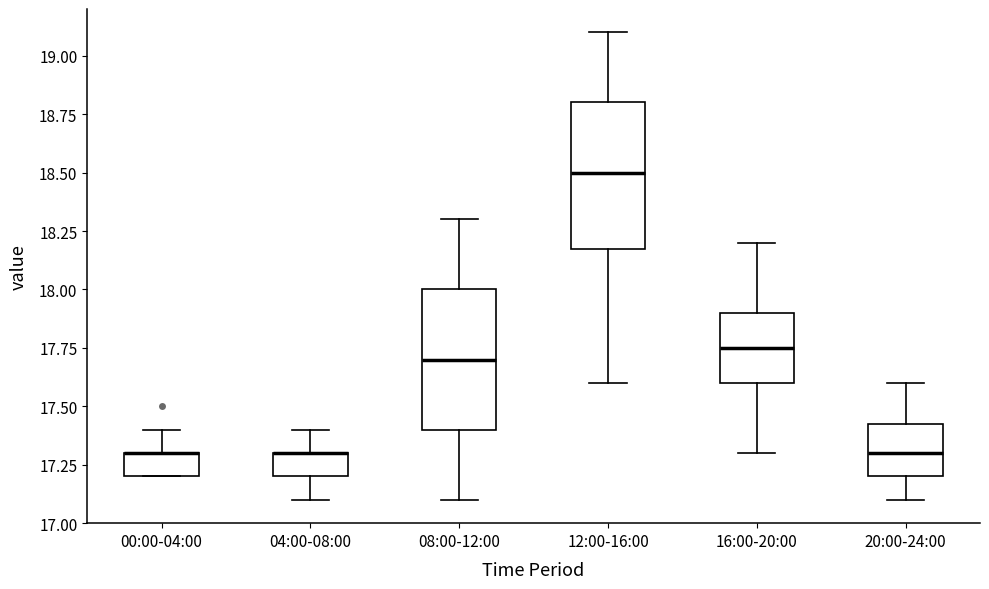

Reading left to right, read every box against the y-axis: the position of its median line, the range the box covers, and the ends of its whiskers. The values are not printed on the chart, so give them approximately, as read against the axis.

00:00-04:00: median 17.30 (drawn on the box's upper edge), box 17.20 to 17.30, whiskers 17.20 to 17.40
04:00-08:00: median 17.30 (drawn on the box's upper edge), box 17.20 to 17.30, whiskers 17.10 to 17.40
08:00-12:00: median 17.70, box 17.40 to 18.00, whiskers 17.10 to 18.30
12:00-16:00: median 18.50, box 18.20 to 18.80, whiskers 17.60 to 19.10
16:00-20:00: median 17.75, box 17.60 to 17.90, whiskers 17.30 to 18.20
20:00-24:00: median 17.30, box 17.20 to 17.45, whiskers 17.10 to 17.60